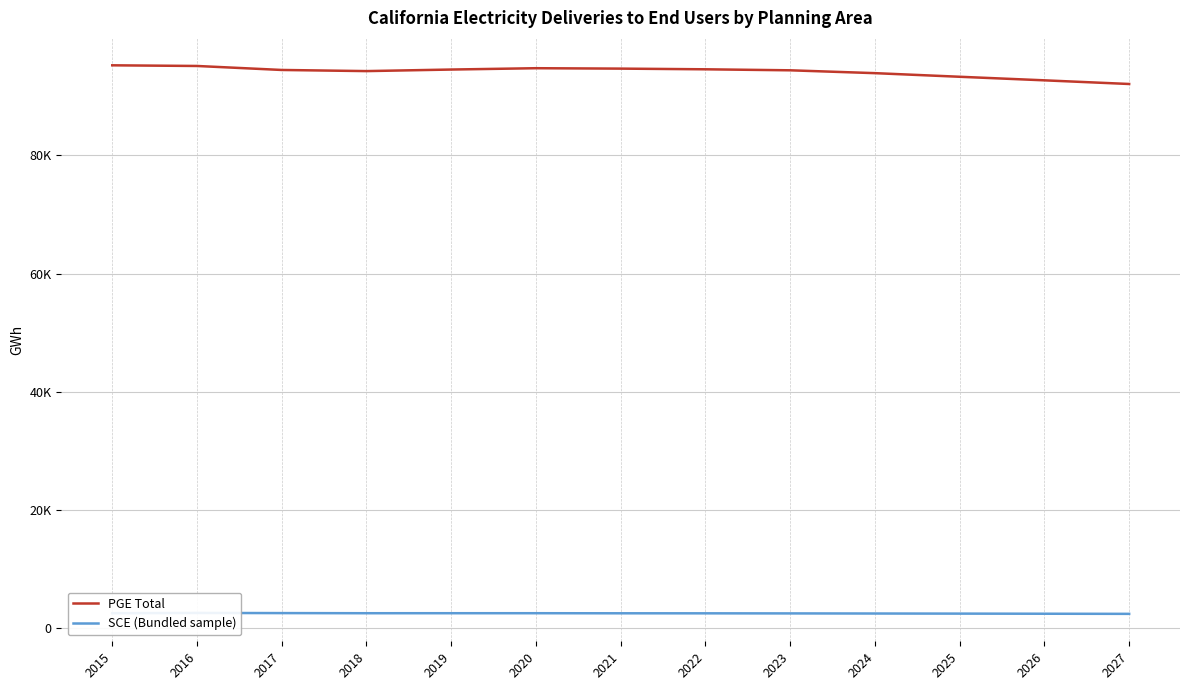

True or false: SCE (Bundled sample) and PGE Total intersect in this chart.

False